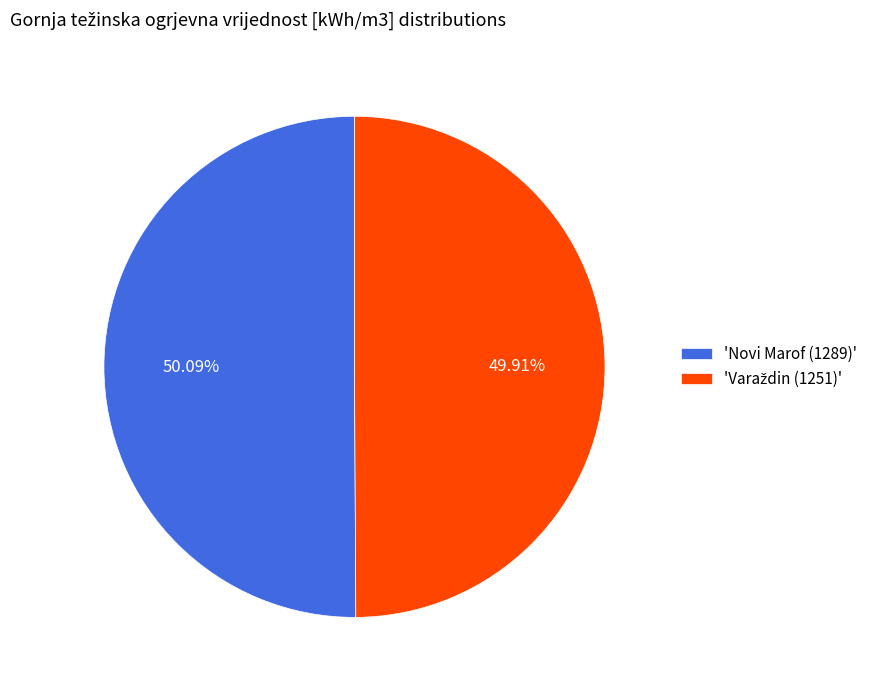

Is there any slice that represents more than half of the pie?

Yes